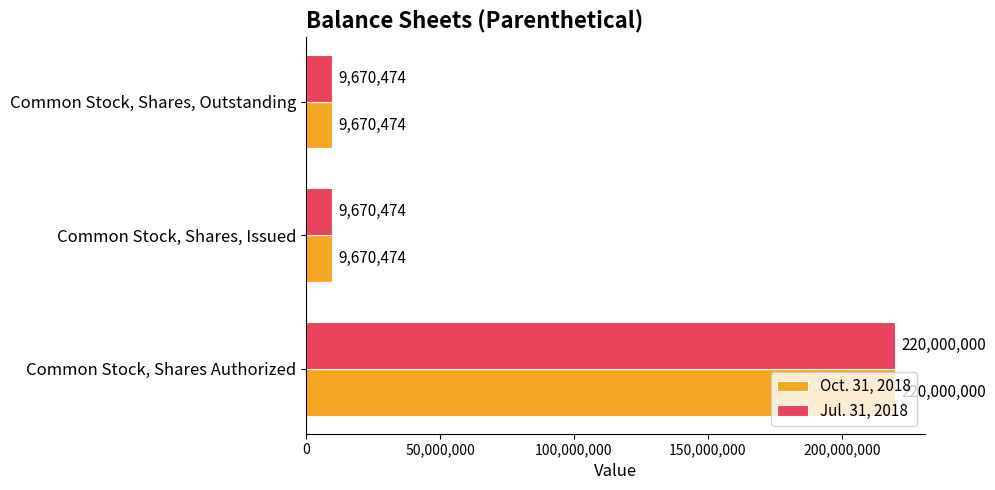

Is it true that Jul. 31, 2018 equals 381113858 at Common Stock, Shares Authorized?

False